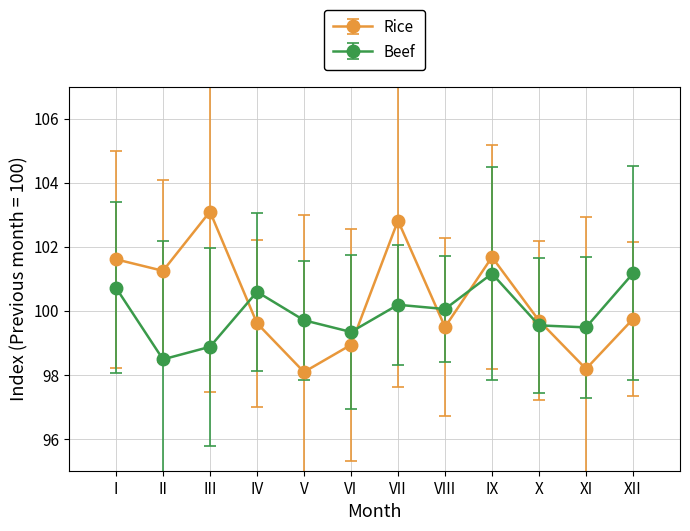

Read the Beef value at VI.

99.3